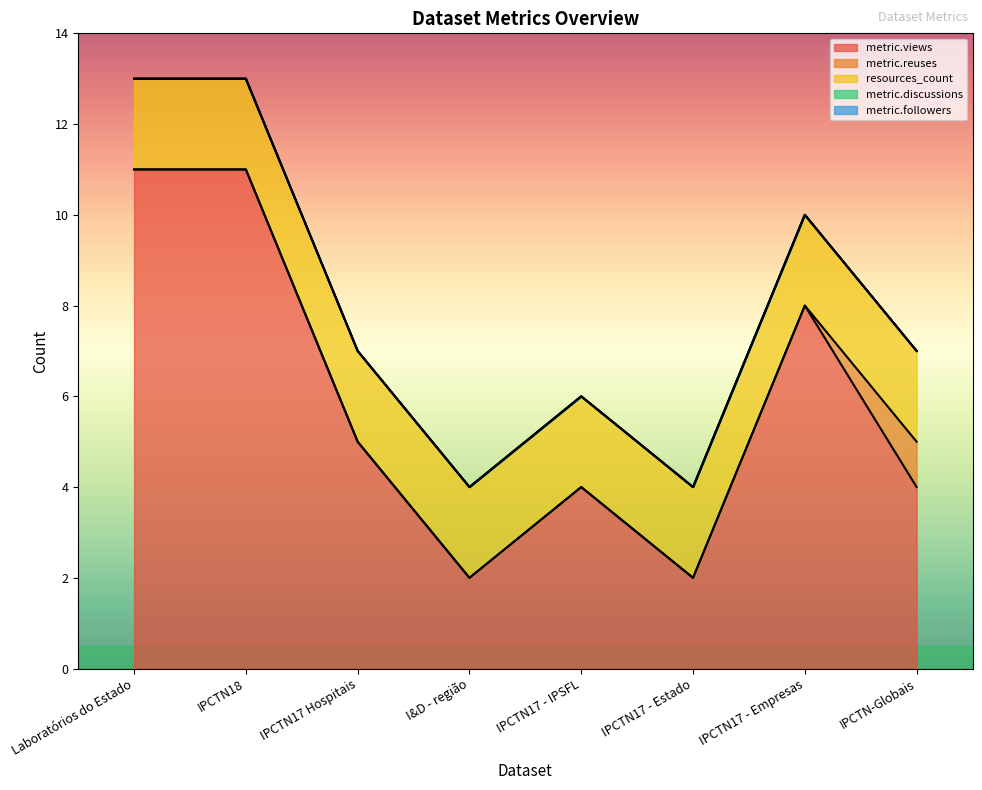

How many interior local valleys does the metric.views series have?

2